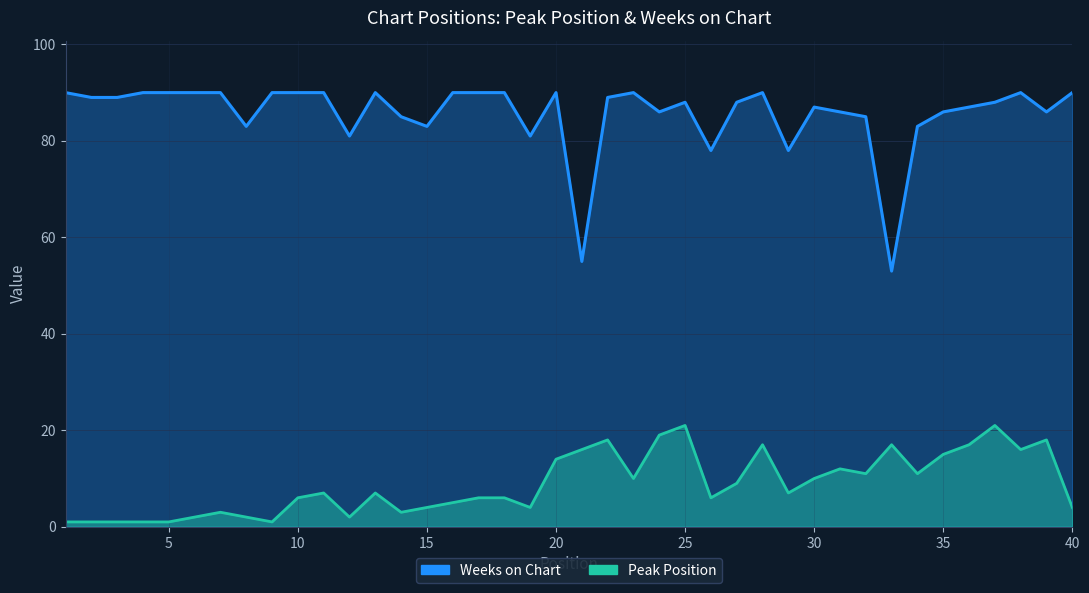

At how many categories does at least one series exceed 35?

40